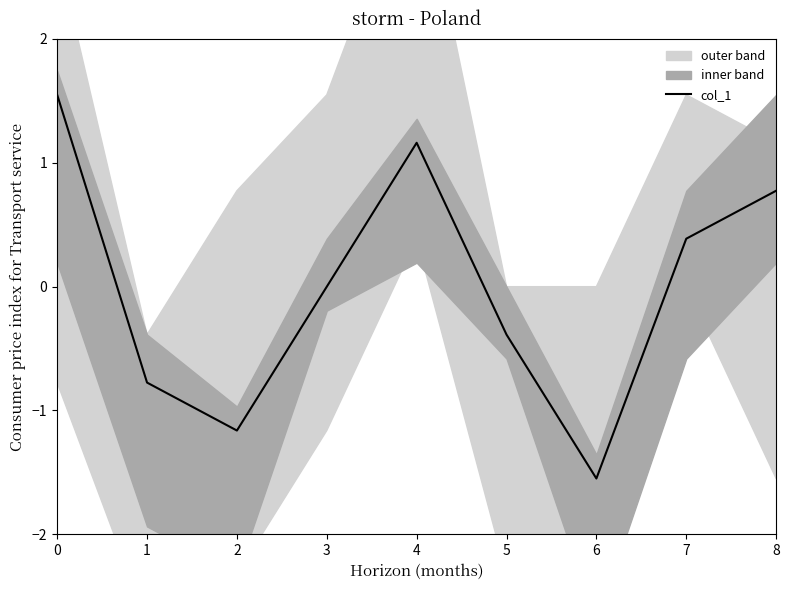

What is the change in value from 1 to 6?

-0.8